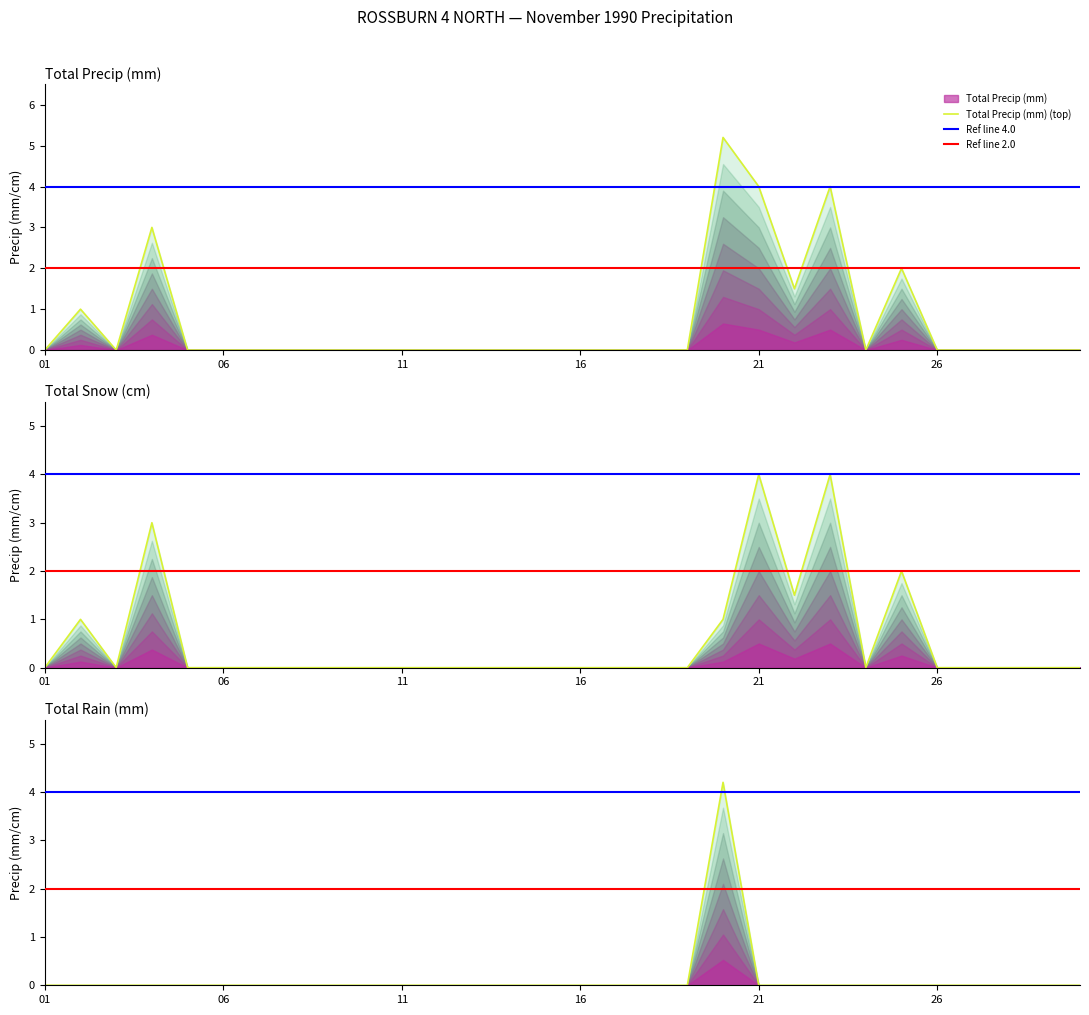

Rank the series at 1990-11-19 from highest to lowest value.

Total Precip (mm), Total Snow (cm), Total Rain (mm)